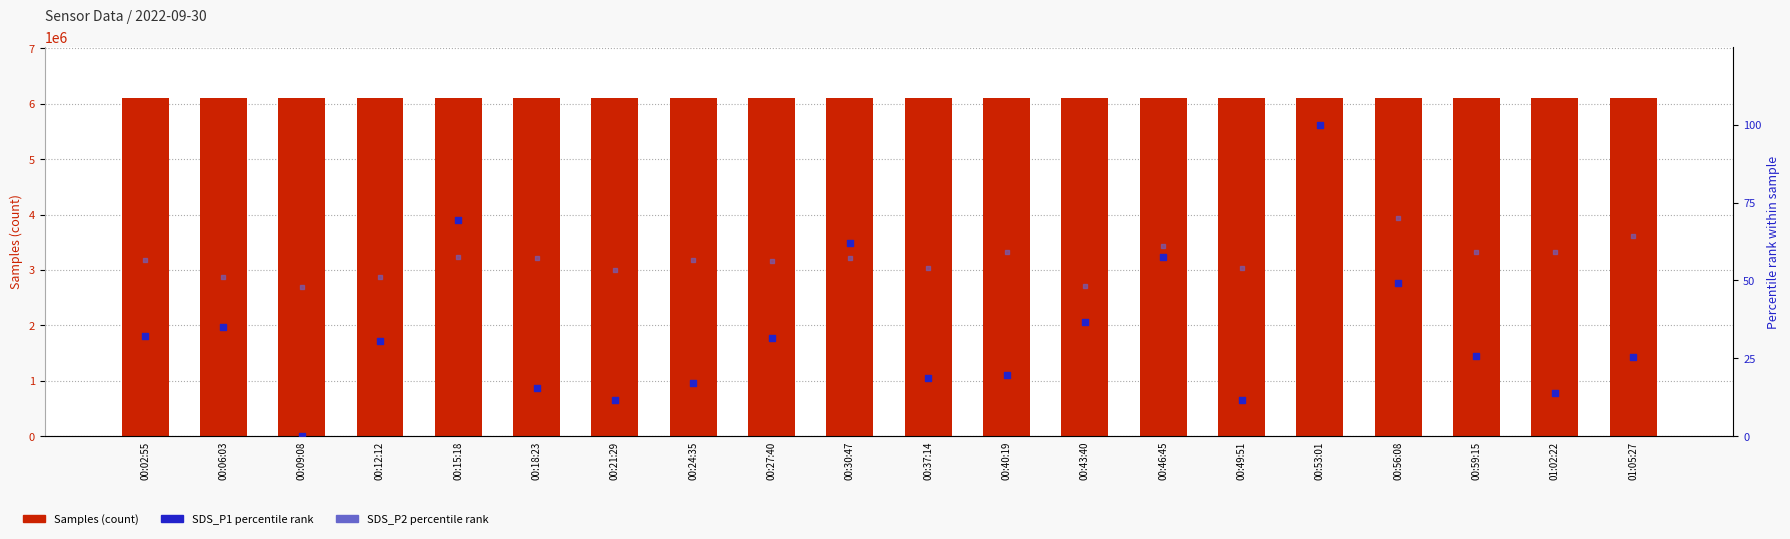

Which series reaches the minimum Y coordinate?

SDS_P1 (percentile rank)